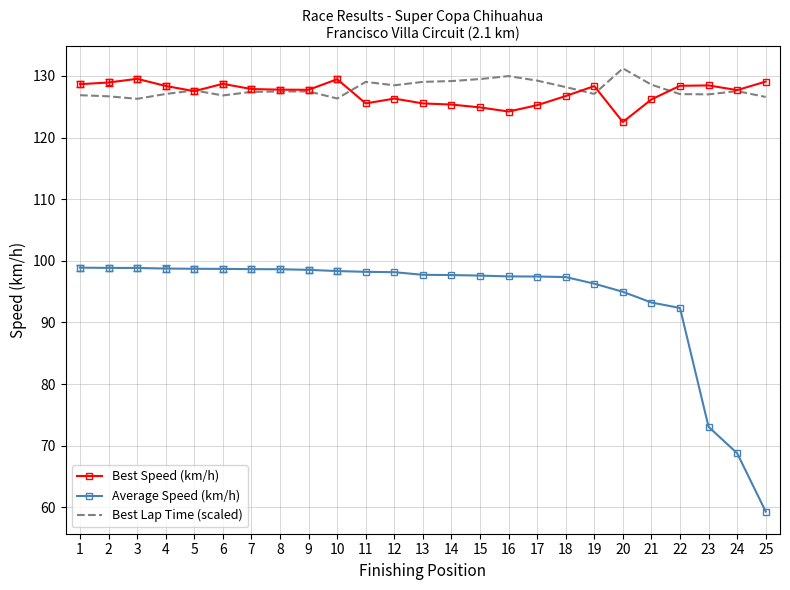

True or false: Best Lap Time (scaled) and Average Speed (km/h) cross at least once.

False